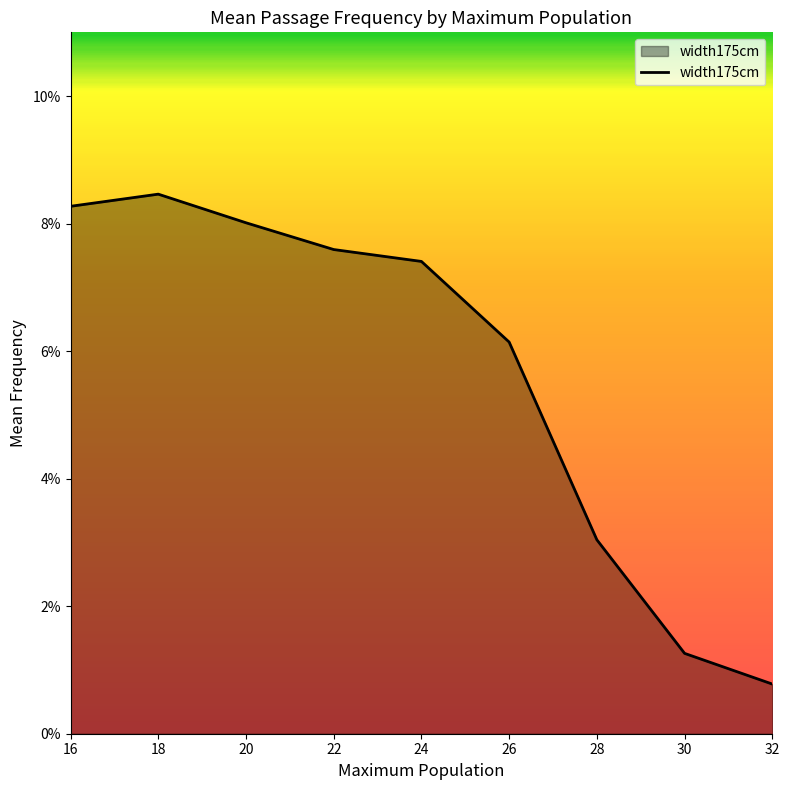

What is the sum of all values?

0.5